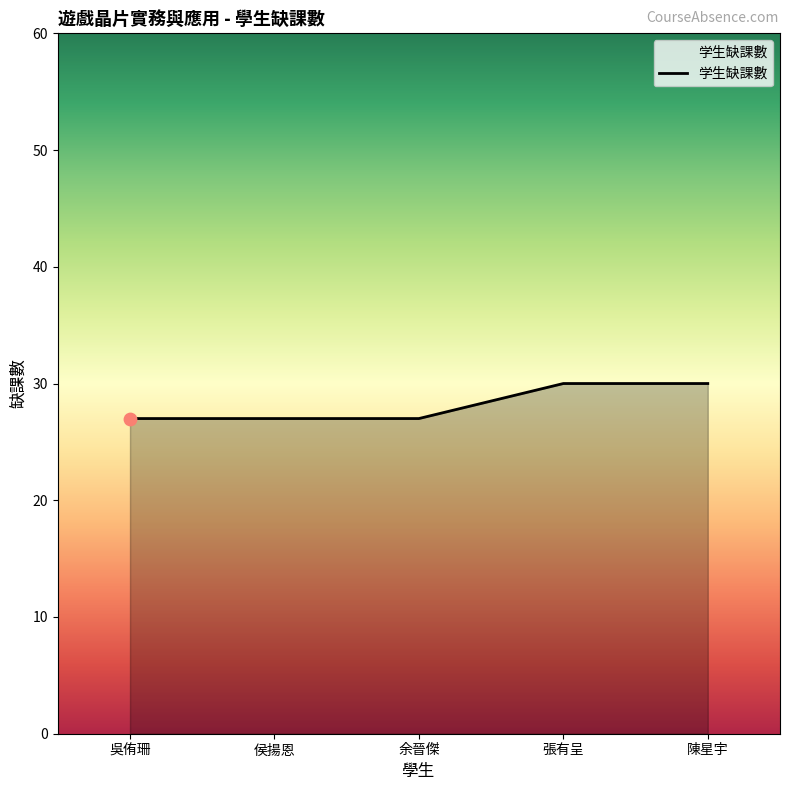

Approximately how many times larger is the value at 侯揚恩 compared to 陳星宇?

0.9